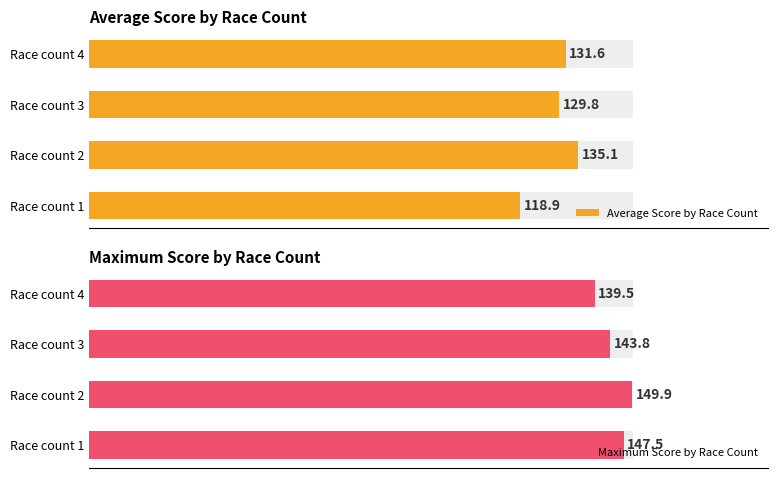

List the labels in order of Average Score by Race Count value, smallest first.

Race count 1, Race count 3, Race count 4, Race count 2